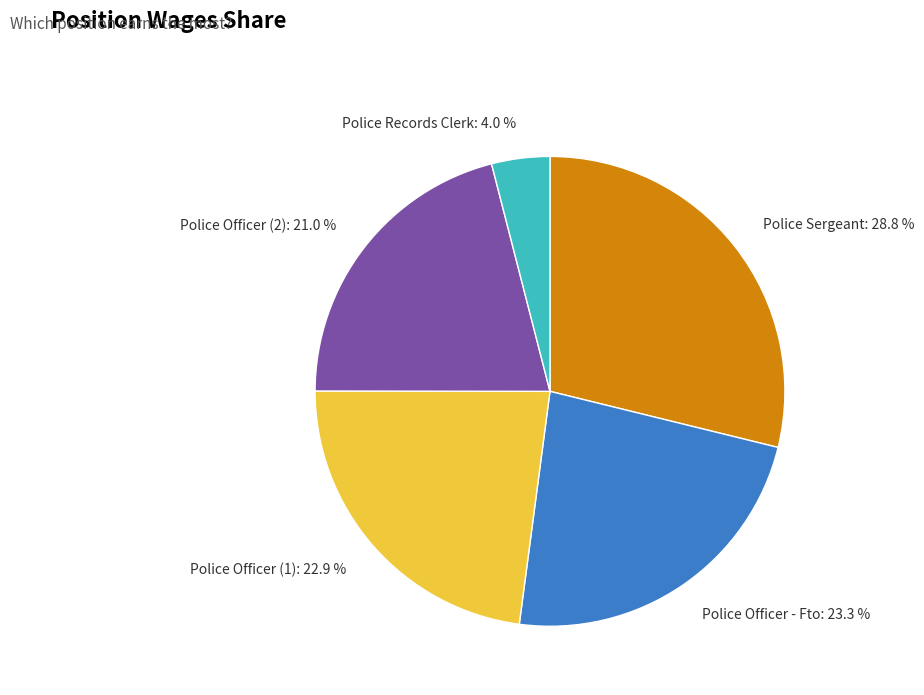

Approximately how many times larger is the value at Police Officer (1): 22.9 % compared to Police Sergeant: 28.8 %?

0.8